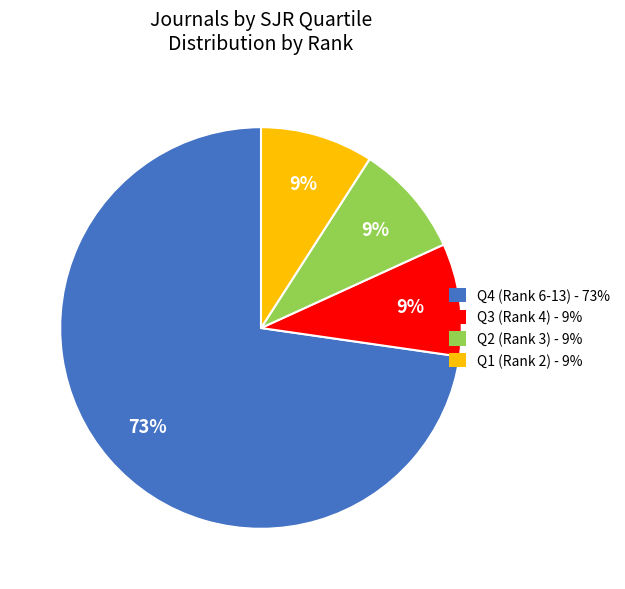

Is it true that Q4 (Rank 6-13) is 73% of the pie?

True